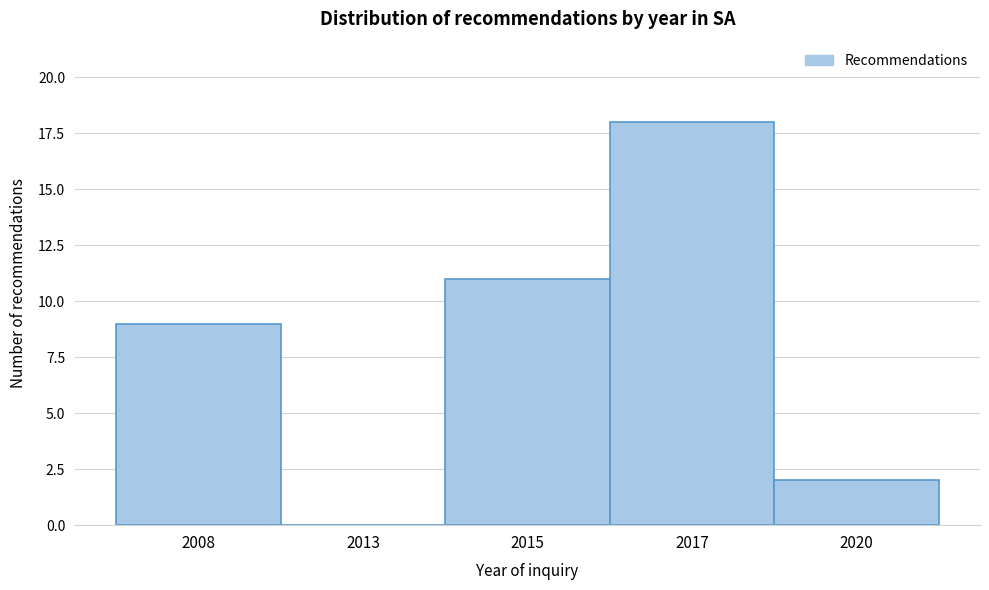

Reading left to right, list all the values displayed in this chart.

2008=9	2013=0	2015=11	2017=18	2020=2